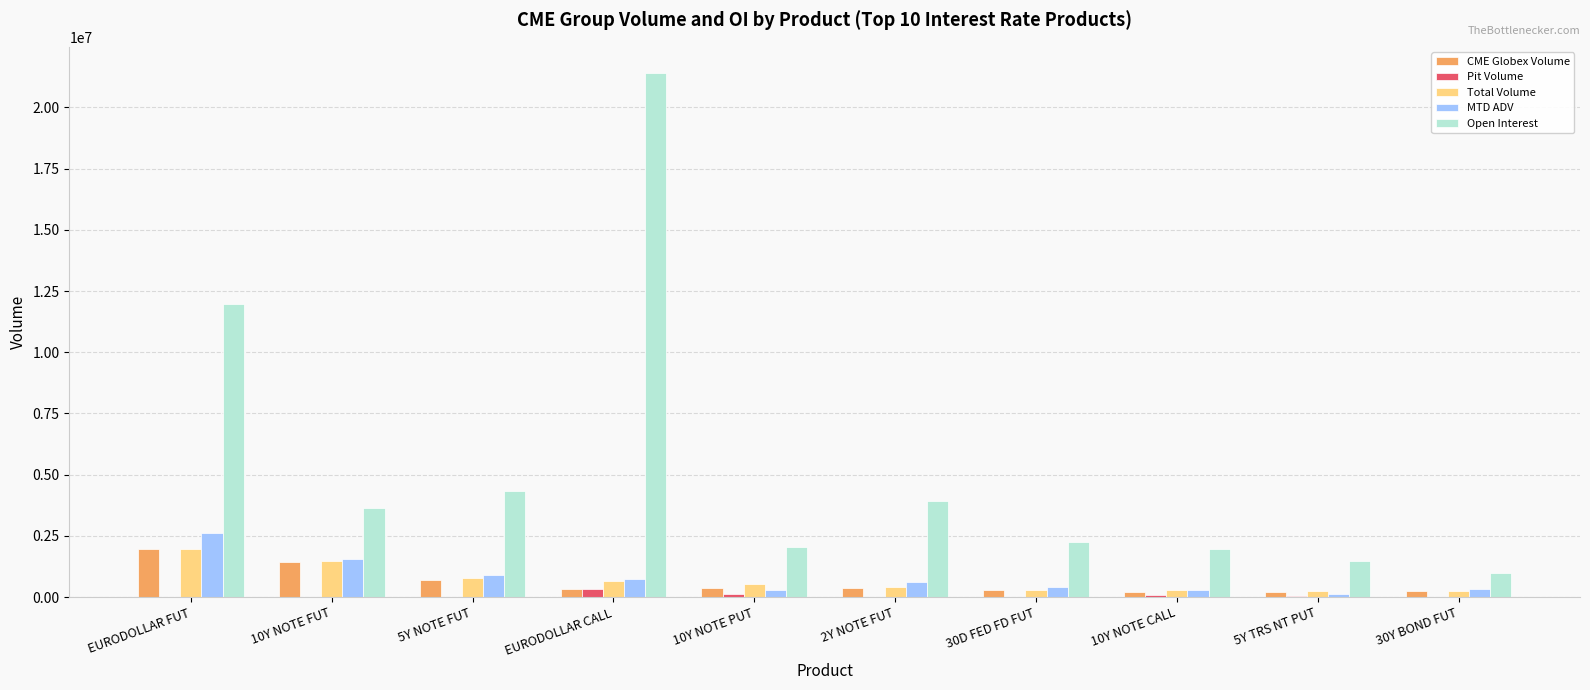

What is the sum of all Total Volume values?

6885004.0